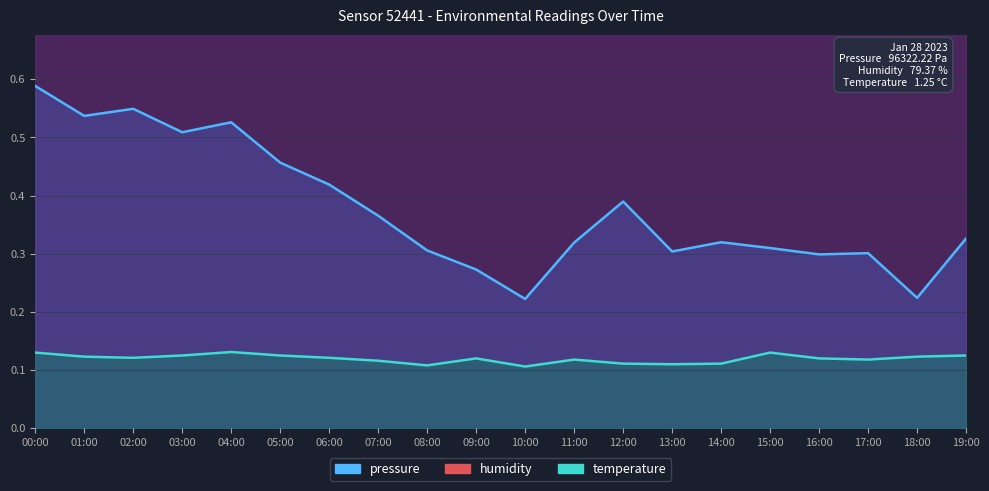

True or false: temperature has more than 1 points higher than both neighbors.

True